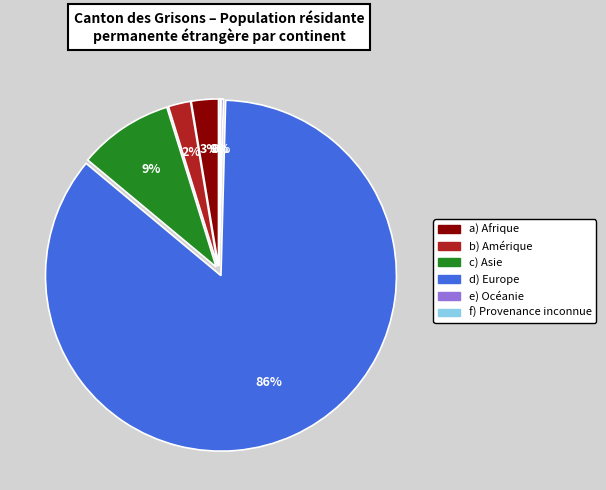

Which category accounts for the majority?

Europe